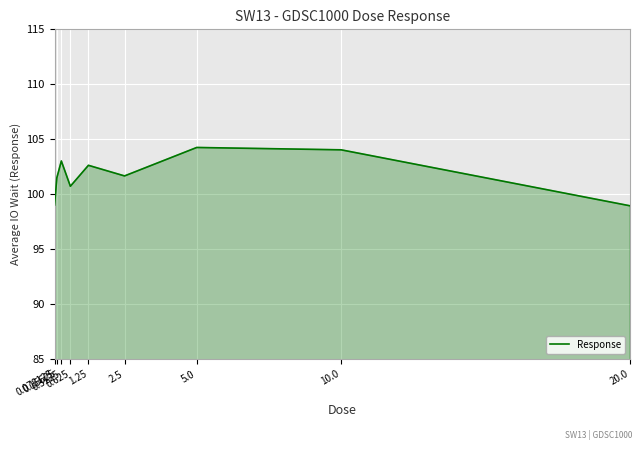

Approximately how many times larger is the value at 10.0 compared to 0.625?

1.0